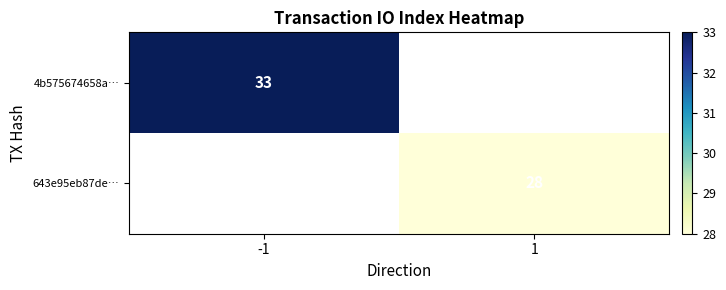

The 4b575674658a… series shows 12.3 at -1. True or false?

False